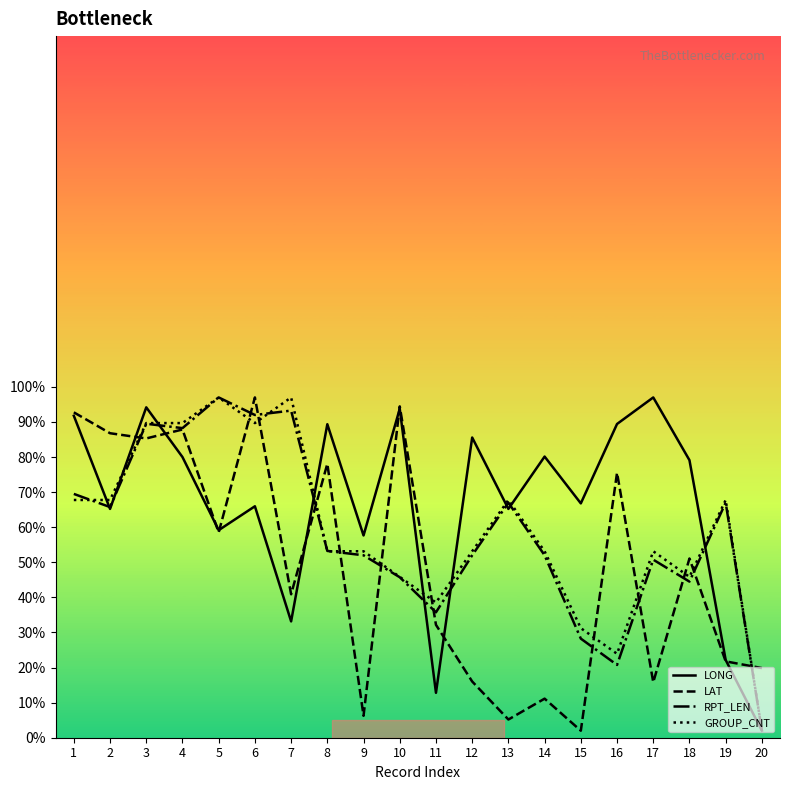

Between 4 and 16, which series saw the biggest shift?

RPT_LEN